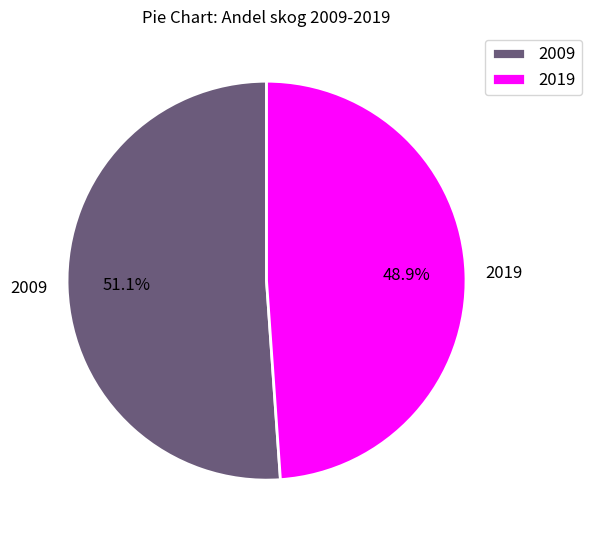

Is 2019 the majority of the pie?

No